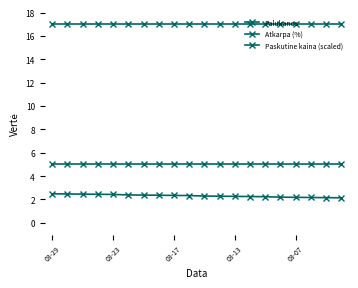

True or false: Paskutine kaina (scaled) has more than 0 interior local peaks.

False